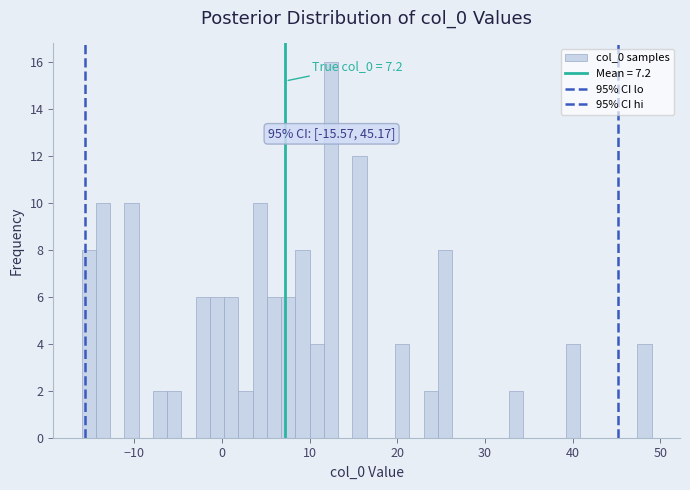

Around what value on the x-axis is the tallest bar? Give the approximate position of its centre, as read against the axis.

12